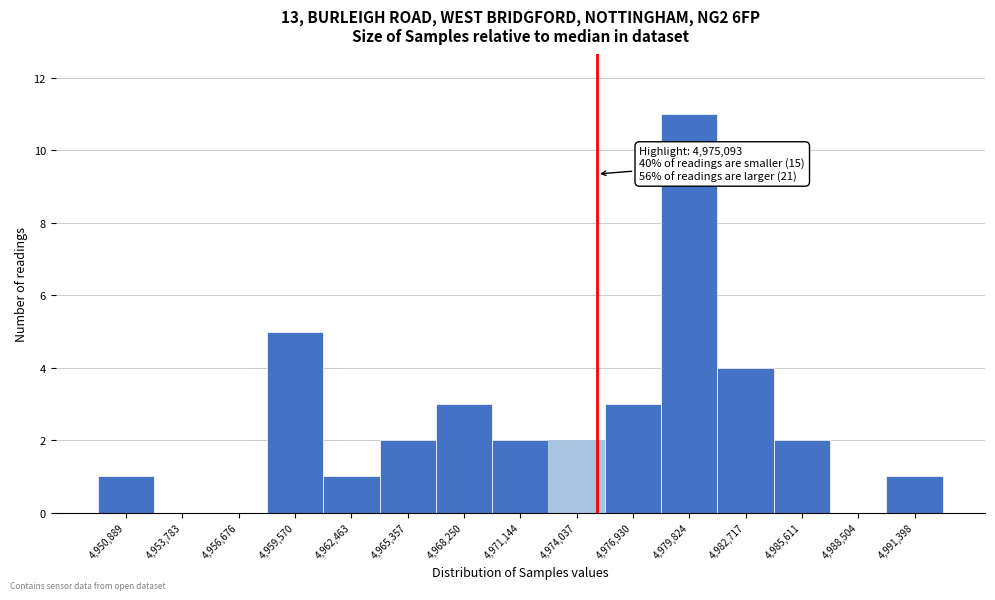

Which range on the x-axis has the tallest bar?

4978500 to 4981500